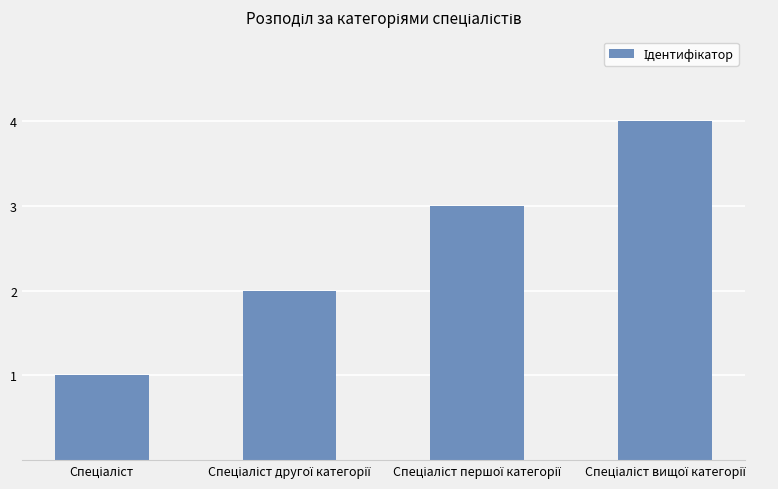

What is the difference between the maximum and second lowest values?

2